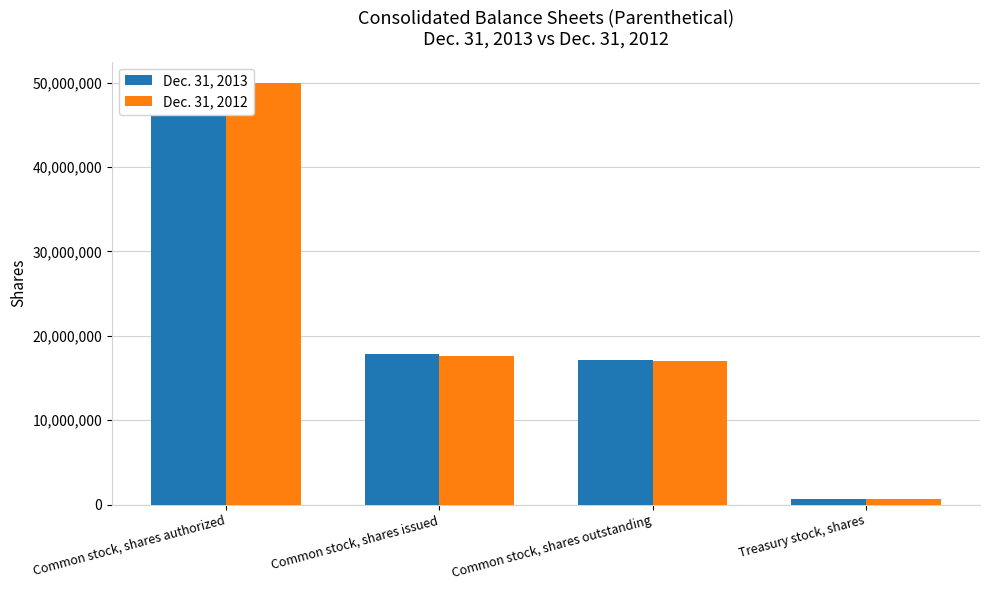

What is the difference between the Dec. 31, 2012 values at Common stock, shares issued and Common stock, shares outstanding?

680235